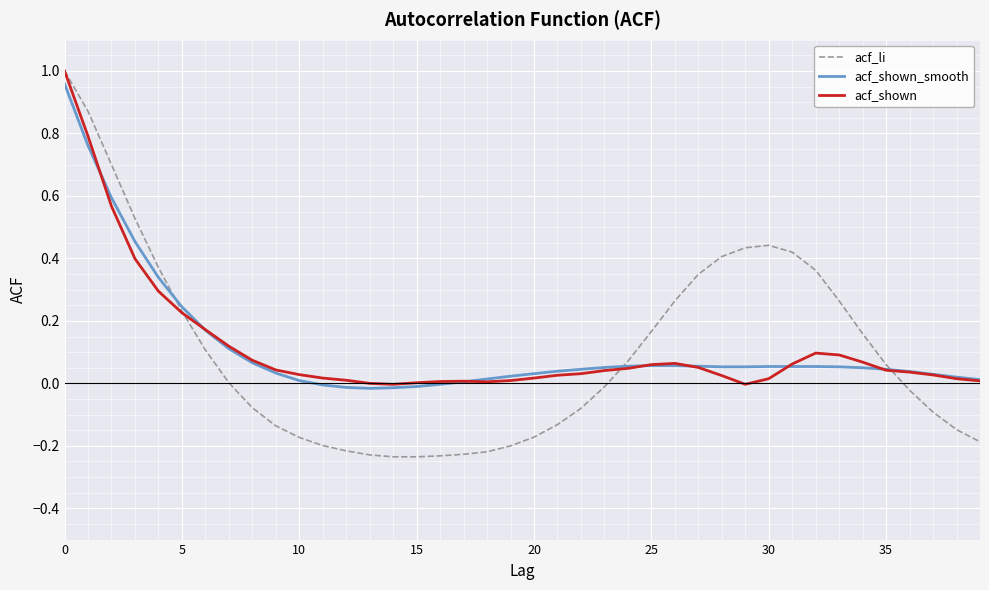

Which series has the largest range (max minus min)?

acf_li